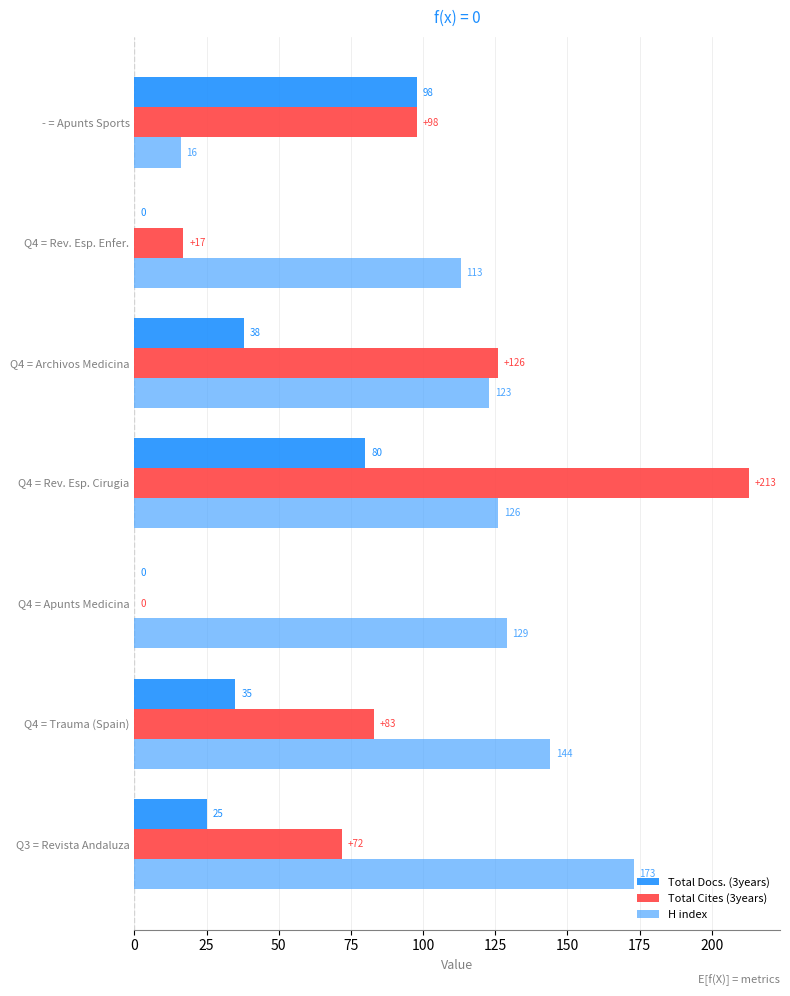

Which category has the highest value in the Total Cites (3years) series?

Q4 = Rev. Esp. Cirugia